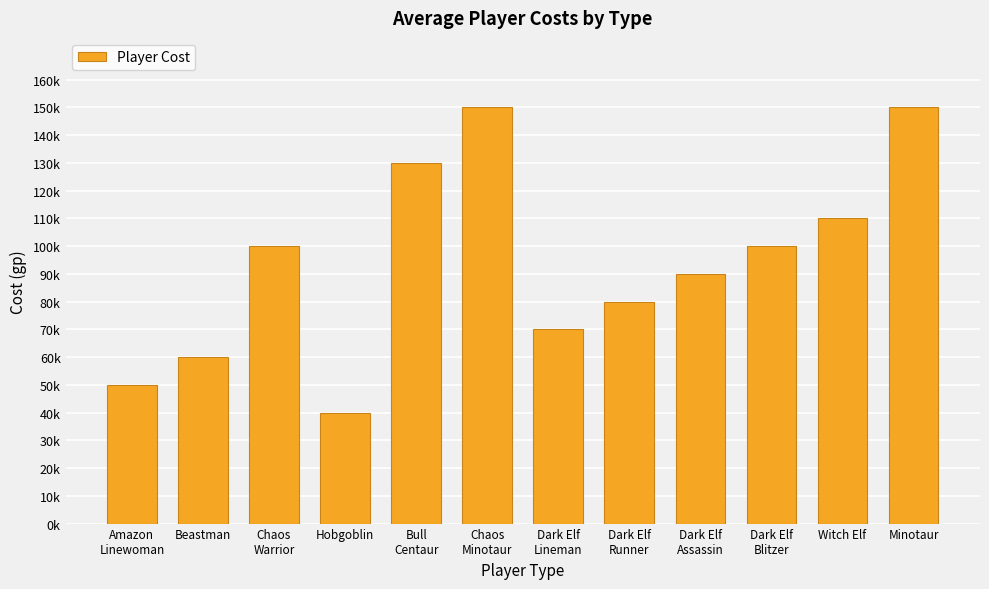

True or false: the data shows 90000 at Dark Elf
Assassin.

True